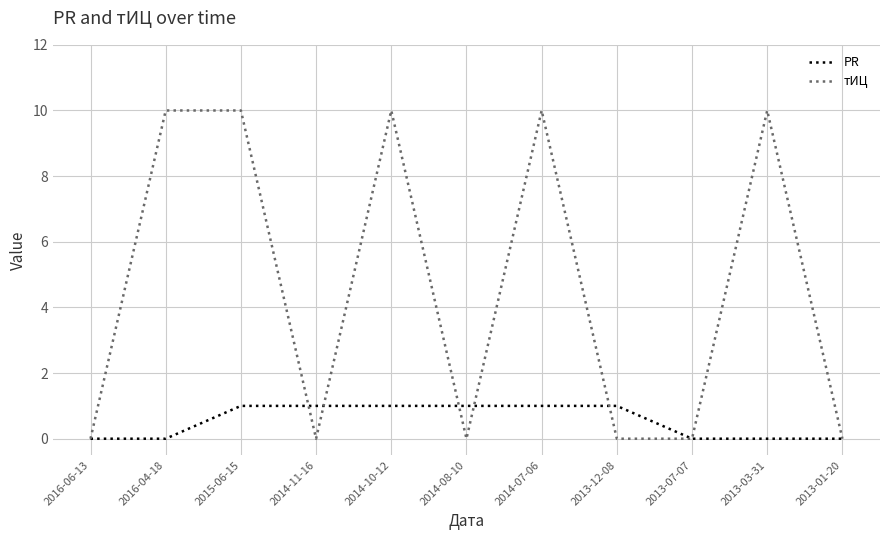

What position from the right is 2013-12-08?

4